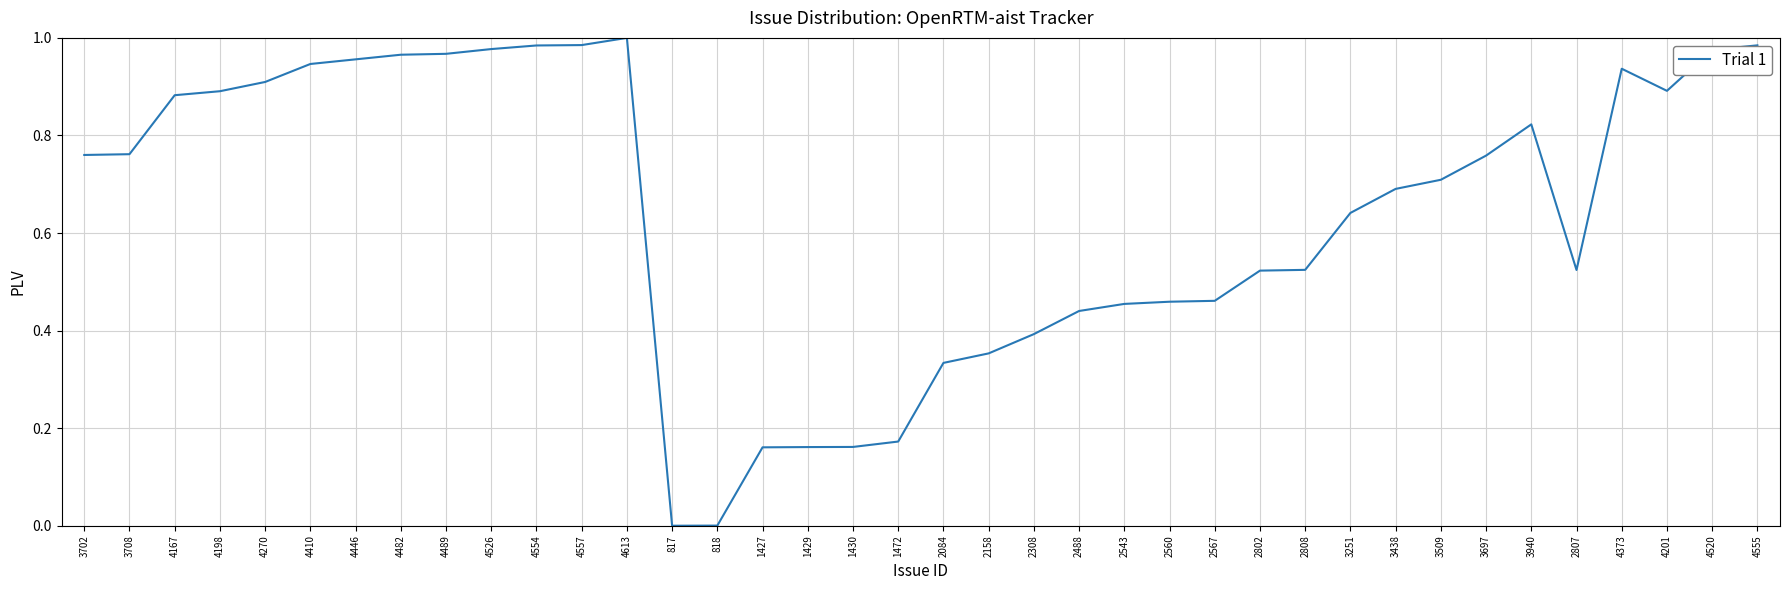

Is it true that the value at 4373 is 0.3?

False